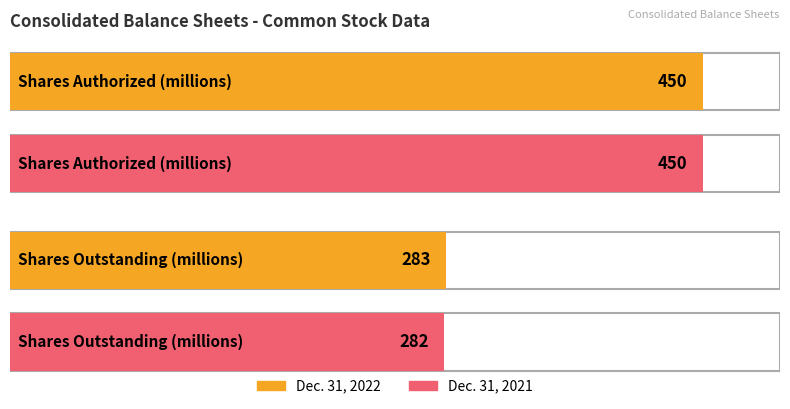

True or false: Dec. 31, 2021 has a value of 282 at Shares outstanding (millions).

True